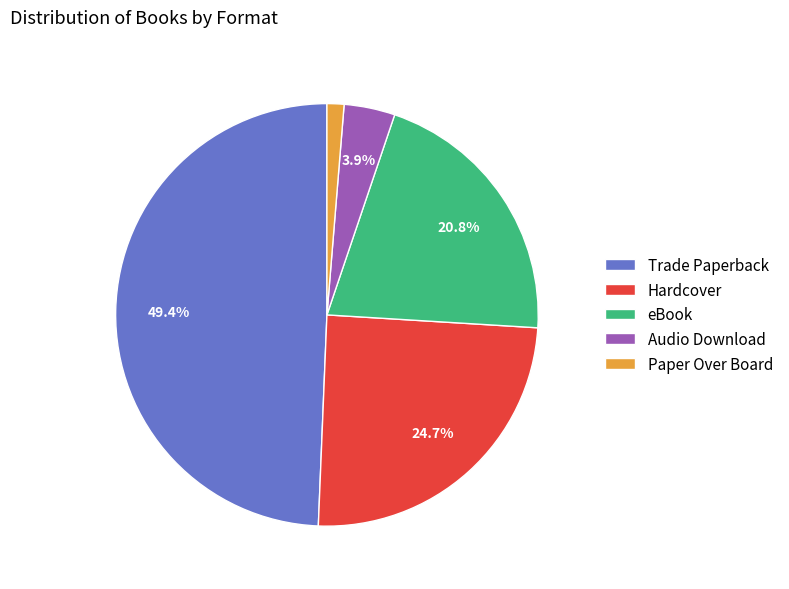

To the nearest percent, what is the combined percentage of Audio Download and Hardcover?

29%